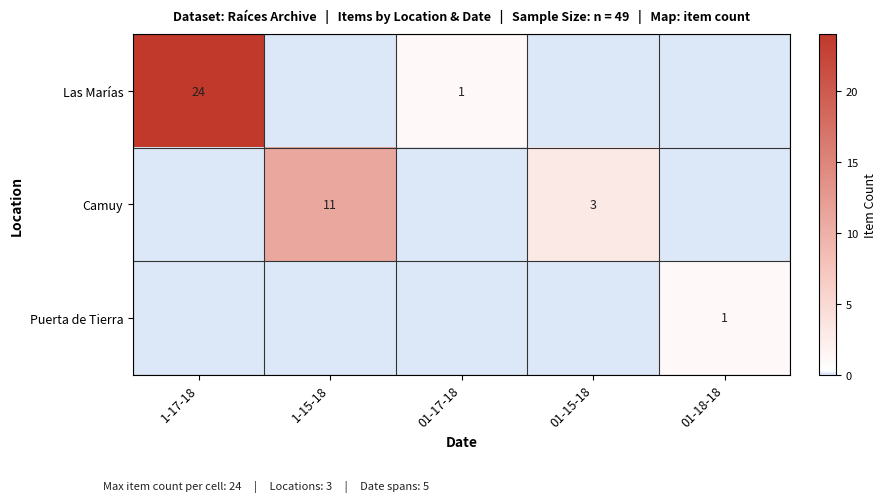

What is the difference between the Camuy values at 01-15-18 and 1-15-18?

8